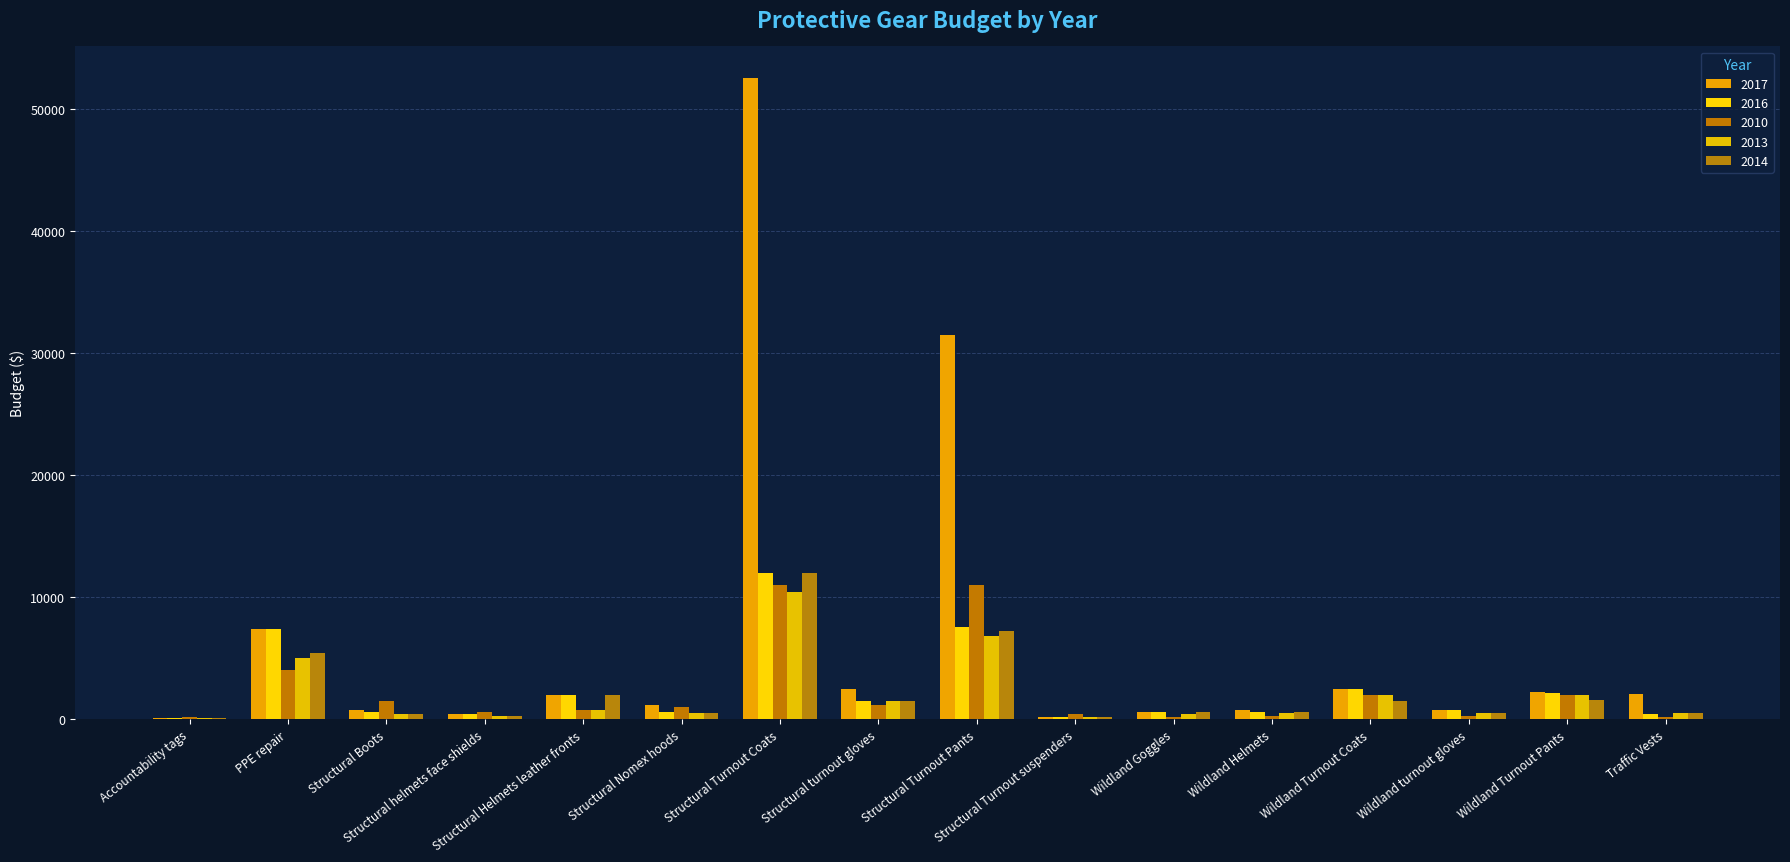

How many data points does each series have?

16